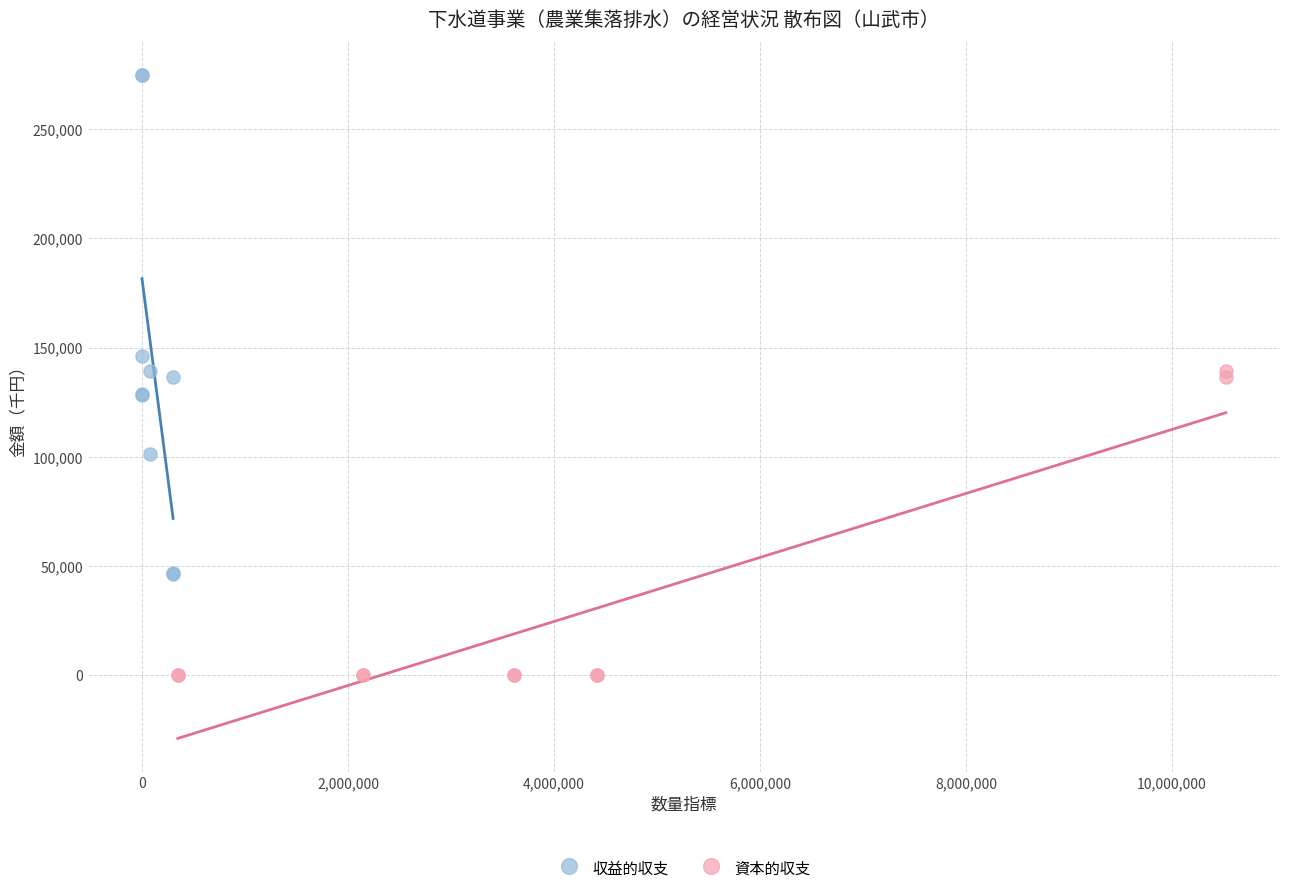

Which series has the widest spread of Y values?

収益的収支